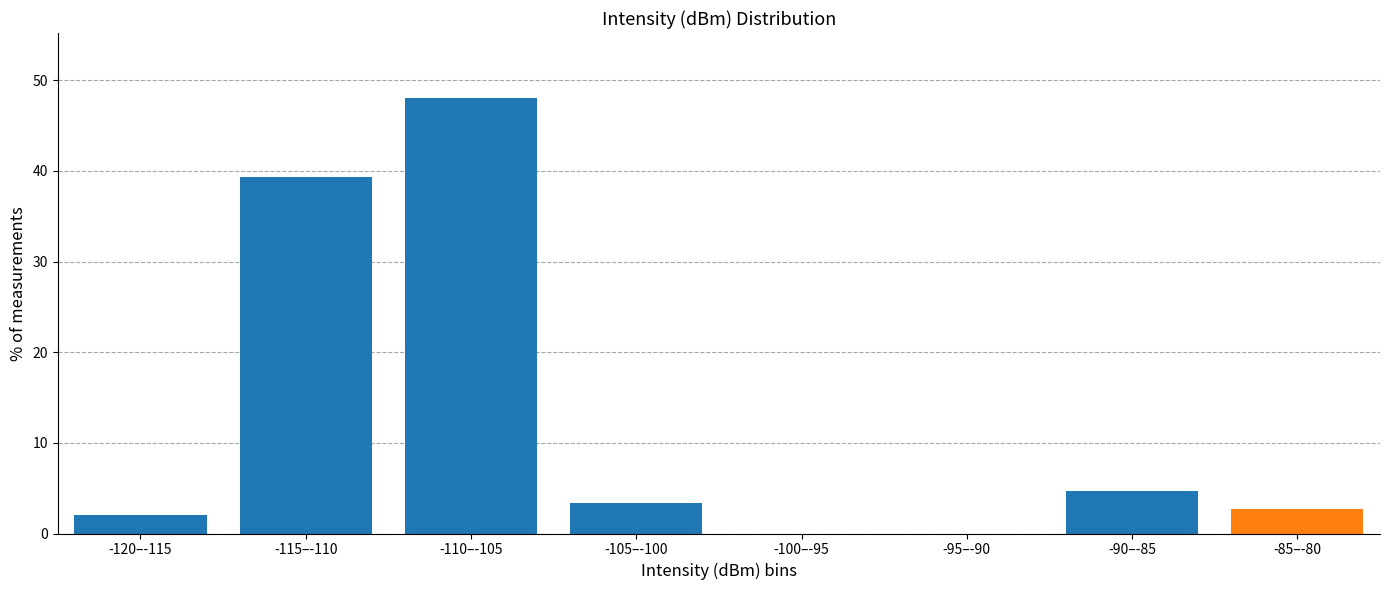

Reading left to right, transcribe all the data shown in this chart.

-120–-115=2.0	-115–-110=39.3	-110–-105=48.0	-105–-100=3.3	-100–-95=0.0	-95–-90=0.0	-90–-85=4.7	-85–-80=2.7